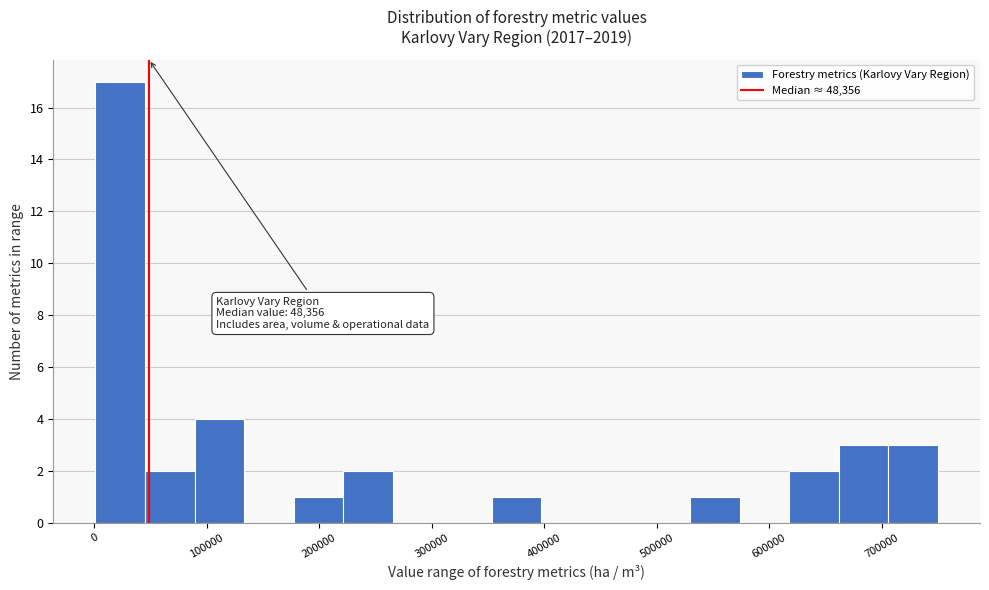

Which range on the x-axis has the tallest bar?

0 to 40000